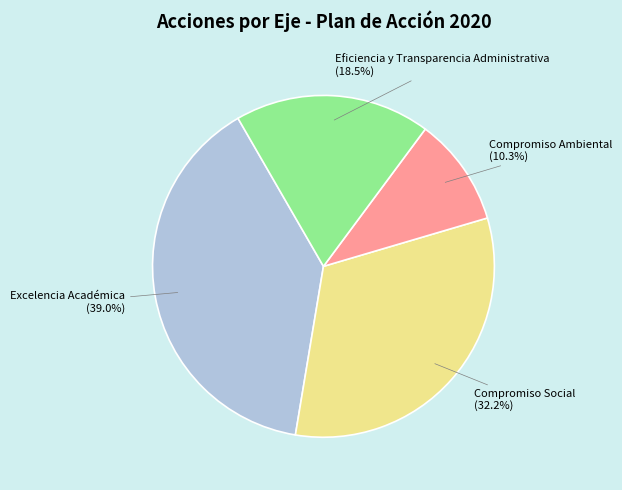

To the nearest percent, what portion does Excelencia Académica represent?

39%